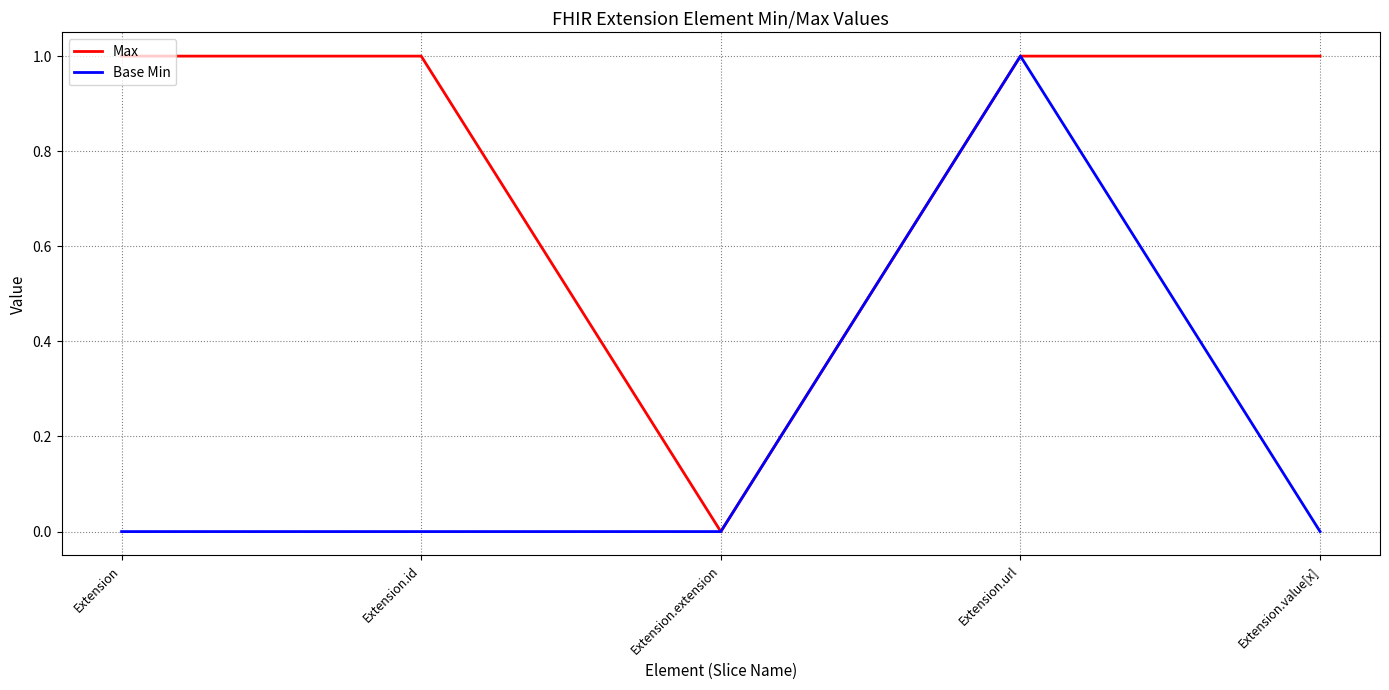

Reading left to right, list all the values displayed in this chart.

Max: 1	1	0	1	1
Base Min: 0	0	0	1	0